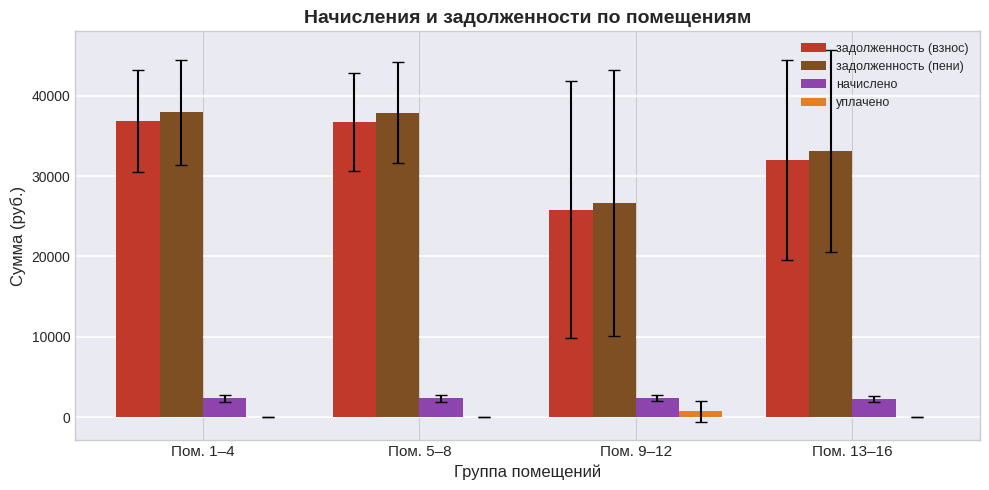

Between Пом. 1–4 and Пом. 13–16, which series saw the biggest shift?

задолженность (пени)